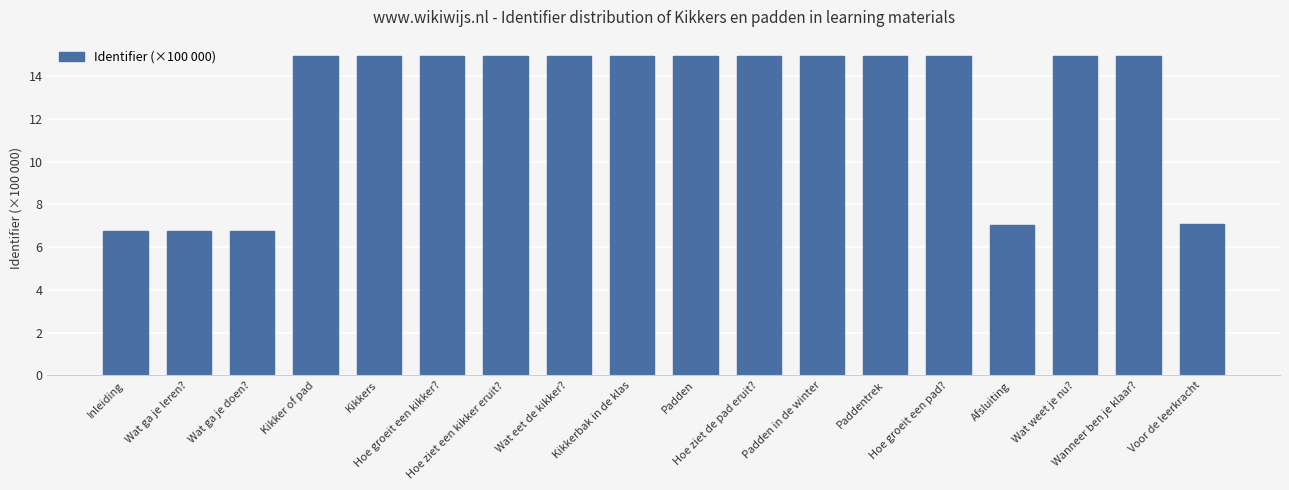

What is the ratio of the value at Inleiding to the value at Wanneer ben je klaar??

0.5